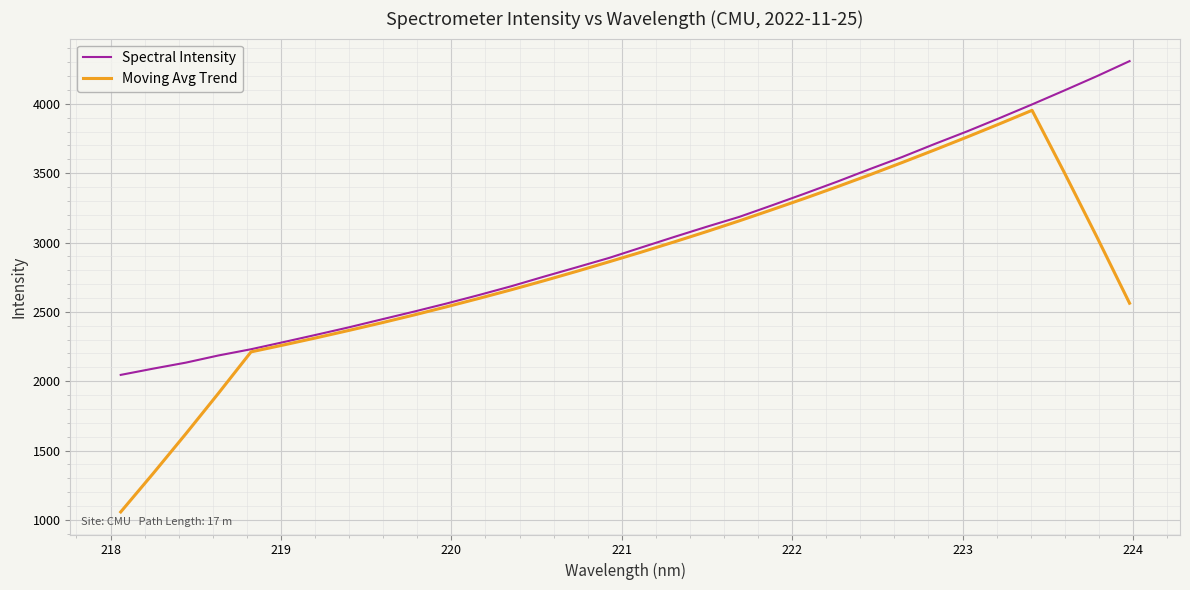

What is the sum of all Moving Avg Trend values?

89678.3